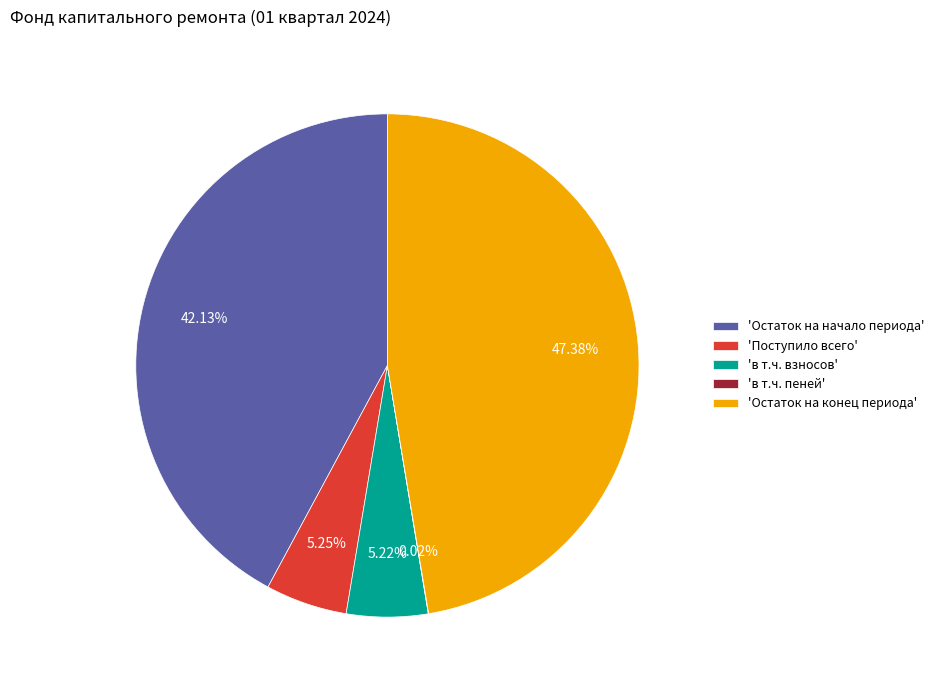

Is there a majority slice in this chart?

No